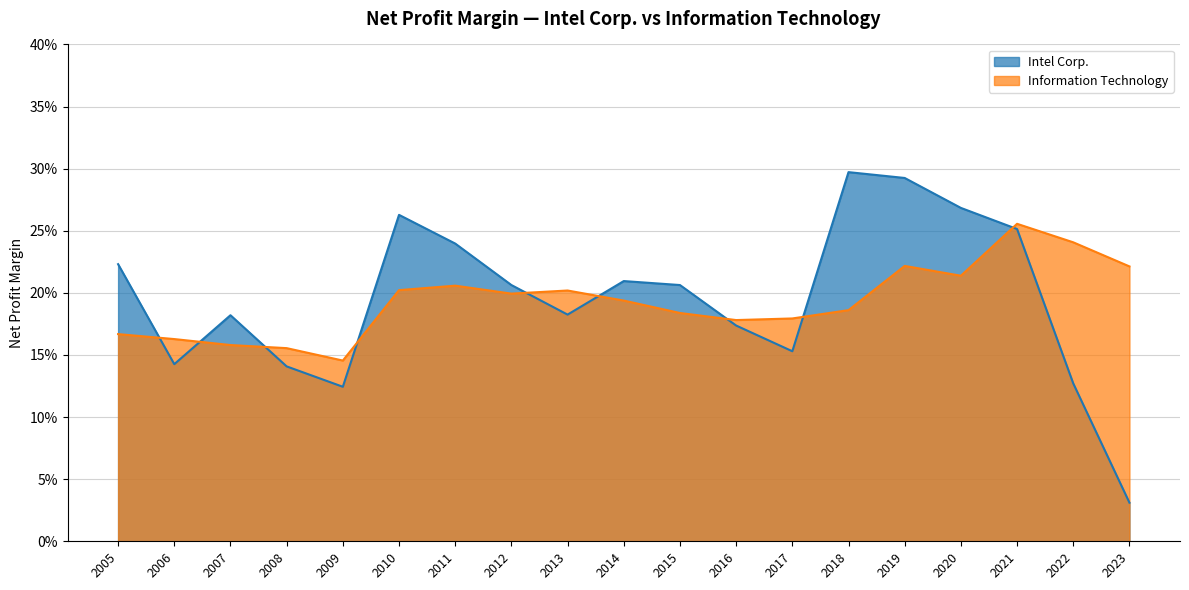

What is the value of the Information Technology point at the 2nd from the left?

0.2